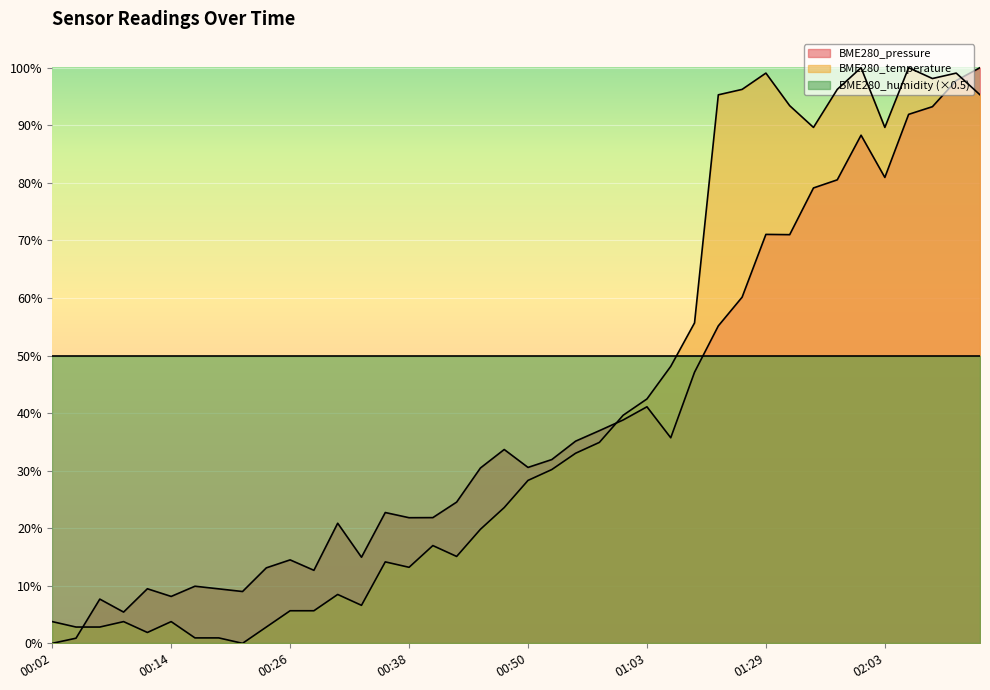

What is the label of the 29th point from the right?

00:28